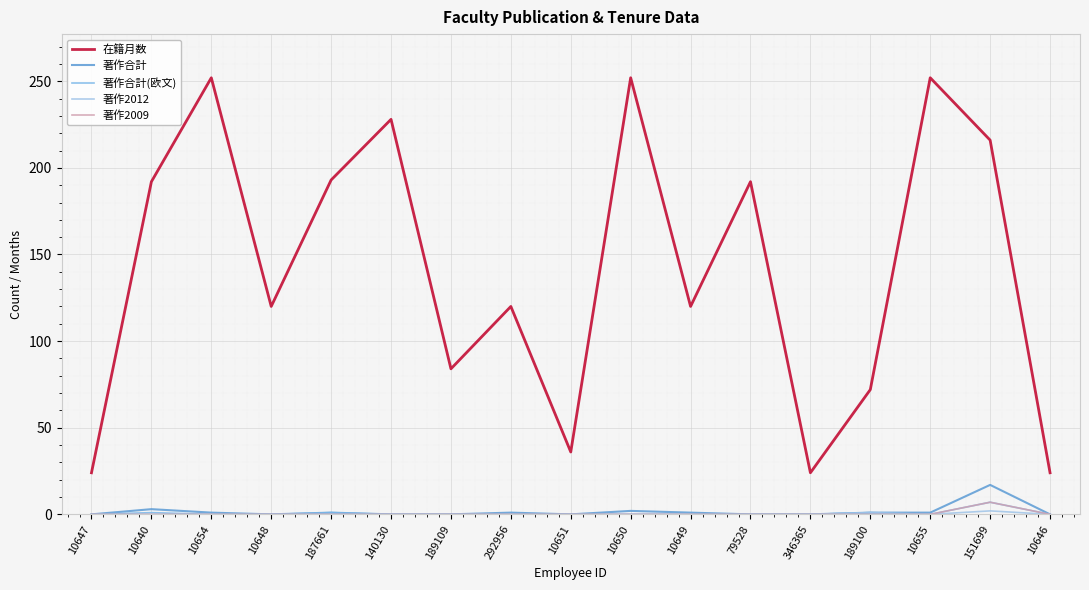

The 在籍月数 series shows 127 at 79528. True or false?

False